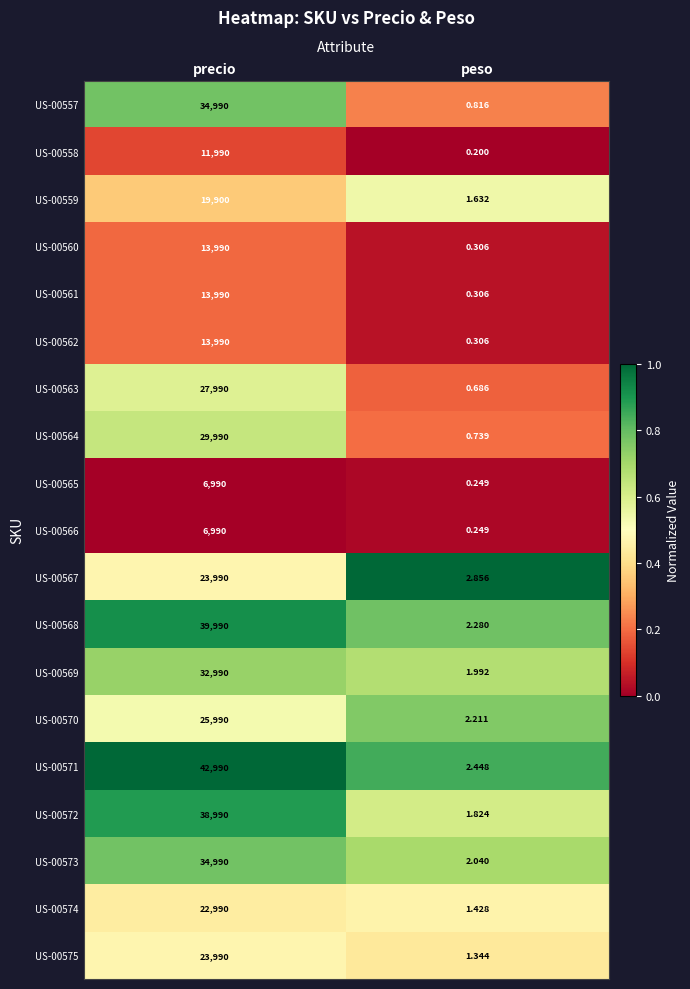

What is the total value across all series at peso?

23.9